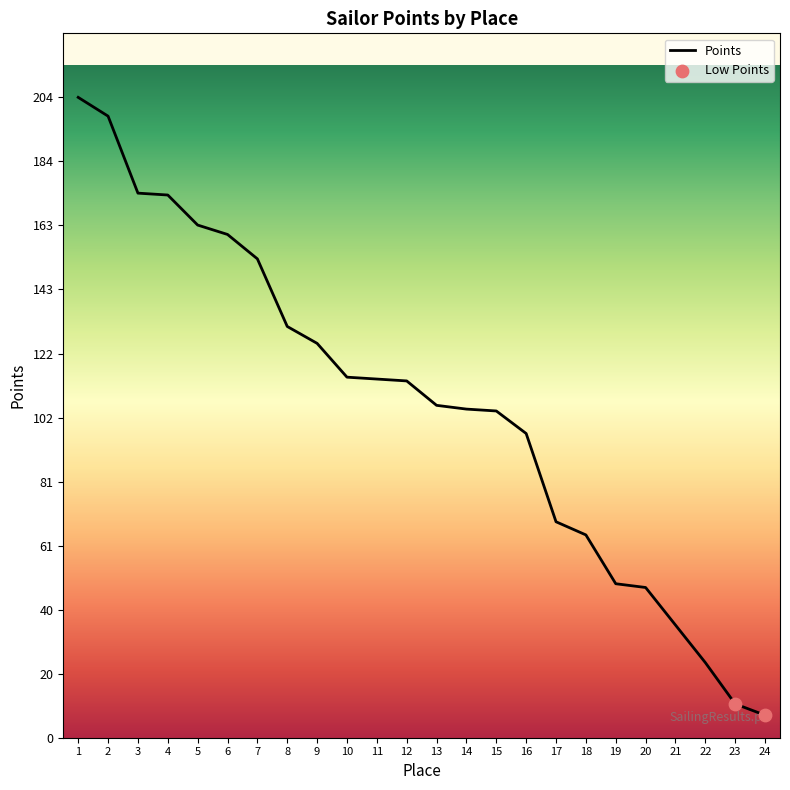

What is the ratio of the value at 12 to the value at 3?

0.7